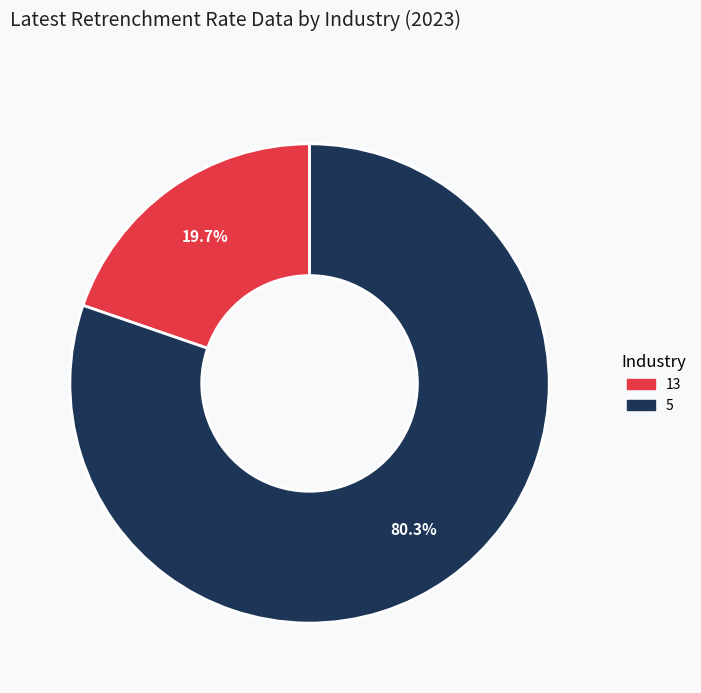

Which has a higher value, 13 or 5?

5